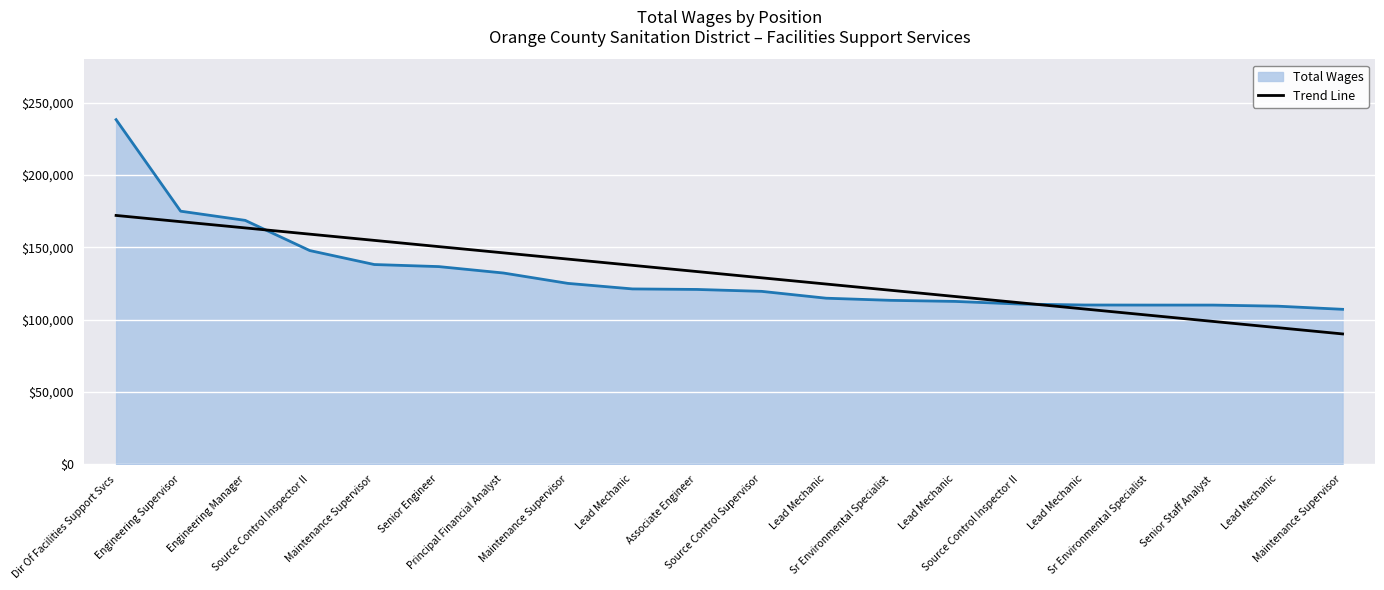

How many lines are shown in the chart?

2